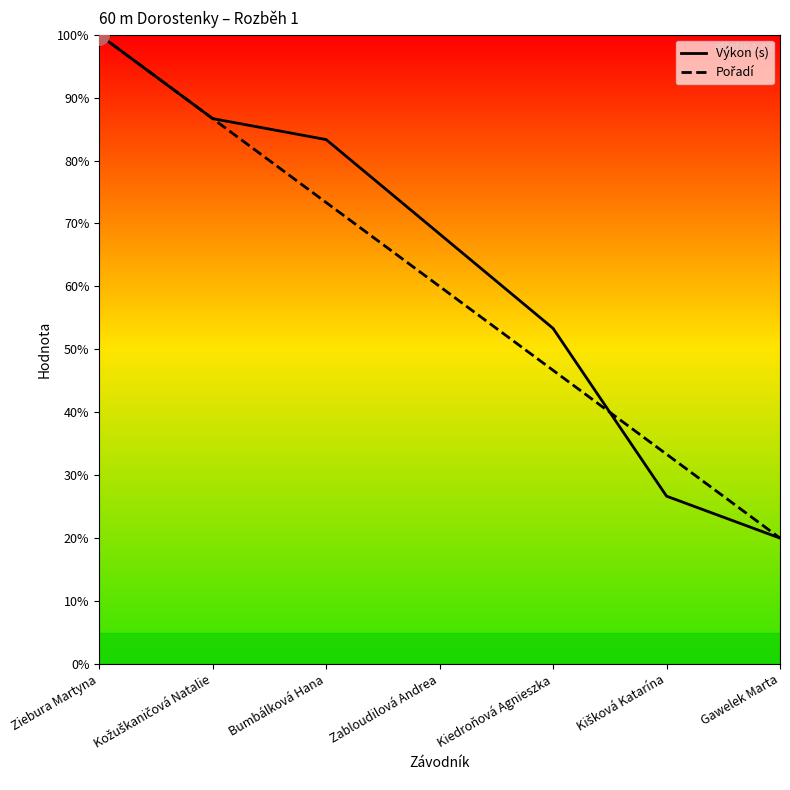

What is the approximate value of Výkon (s) at Kožuškaničová Natalie?

8.7